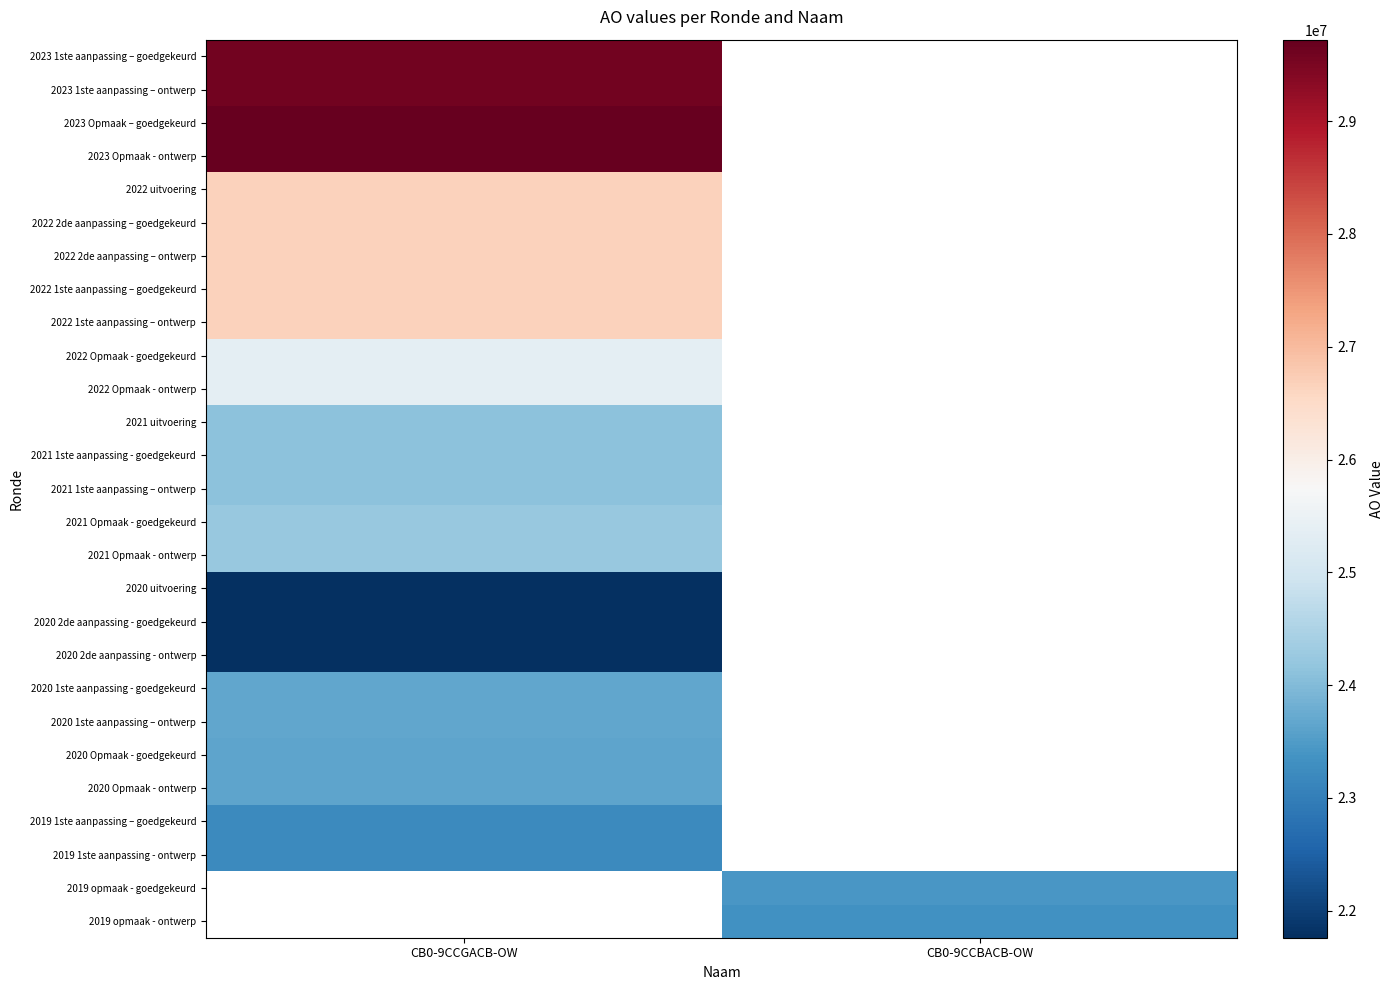

How many data points does each series have?

2